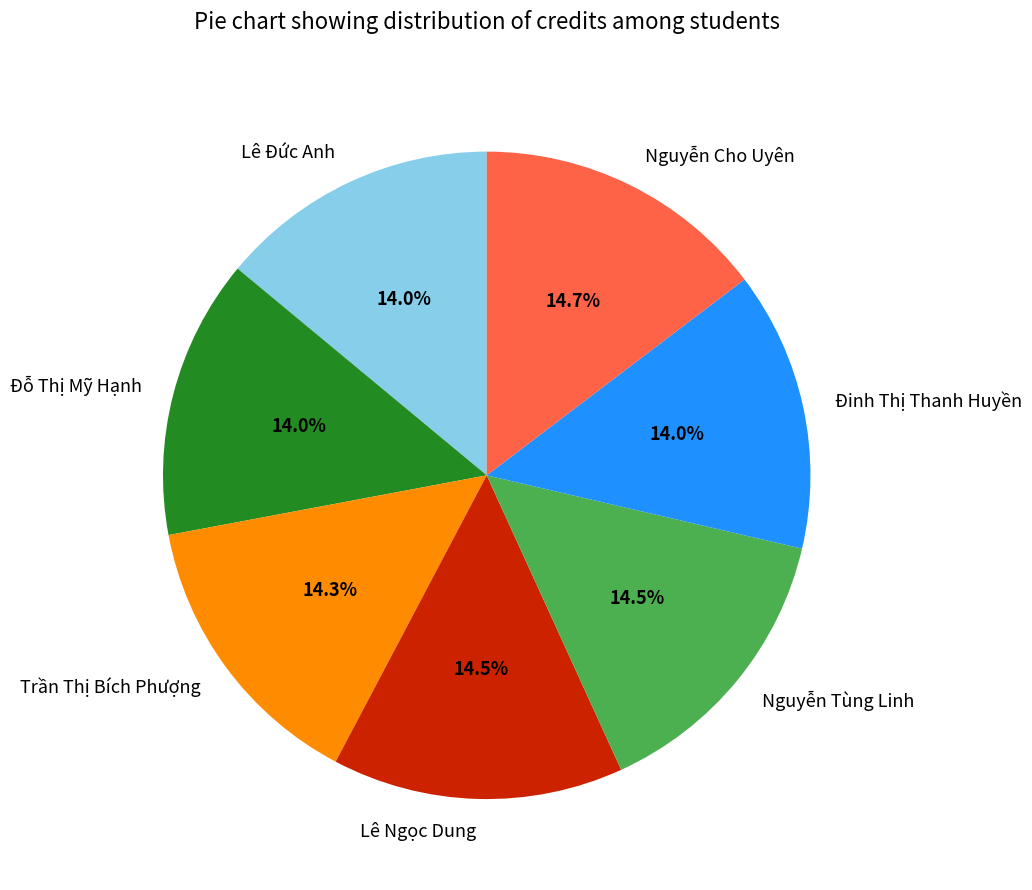

How many slices are in this pie chart?

7